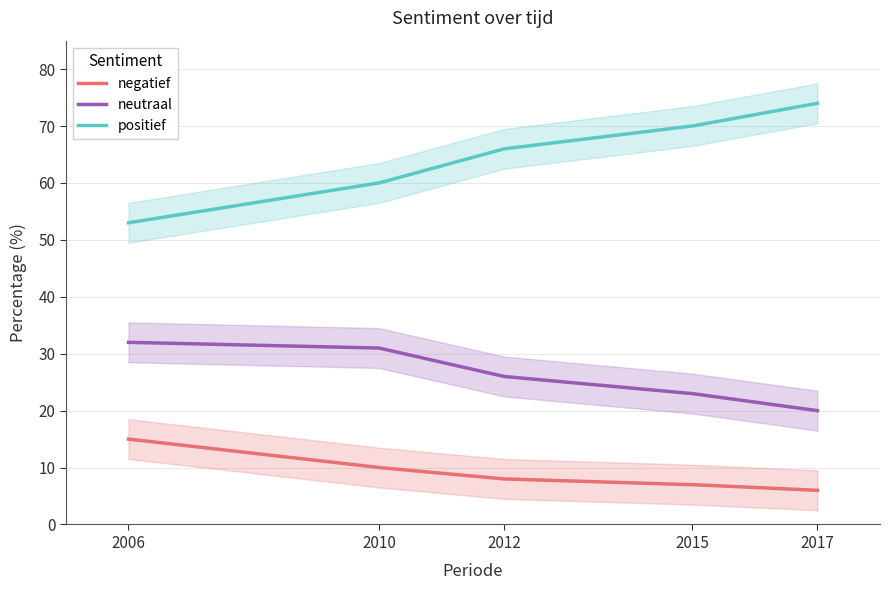

Which series has the largest total across all categories?

positief